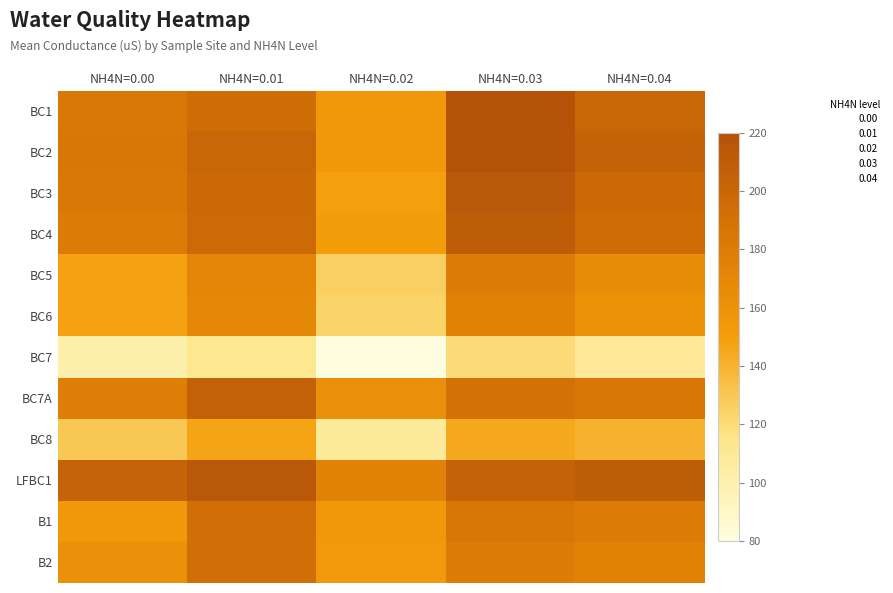

At NH4N=0.04, list the series in order from largest to smallest.

LFBC1, BC2, BC1, BC3, BC4, BC7A, B1, B2, BC5, BC6, BC8, BC7